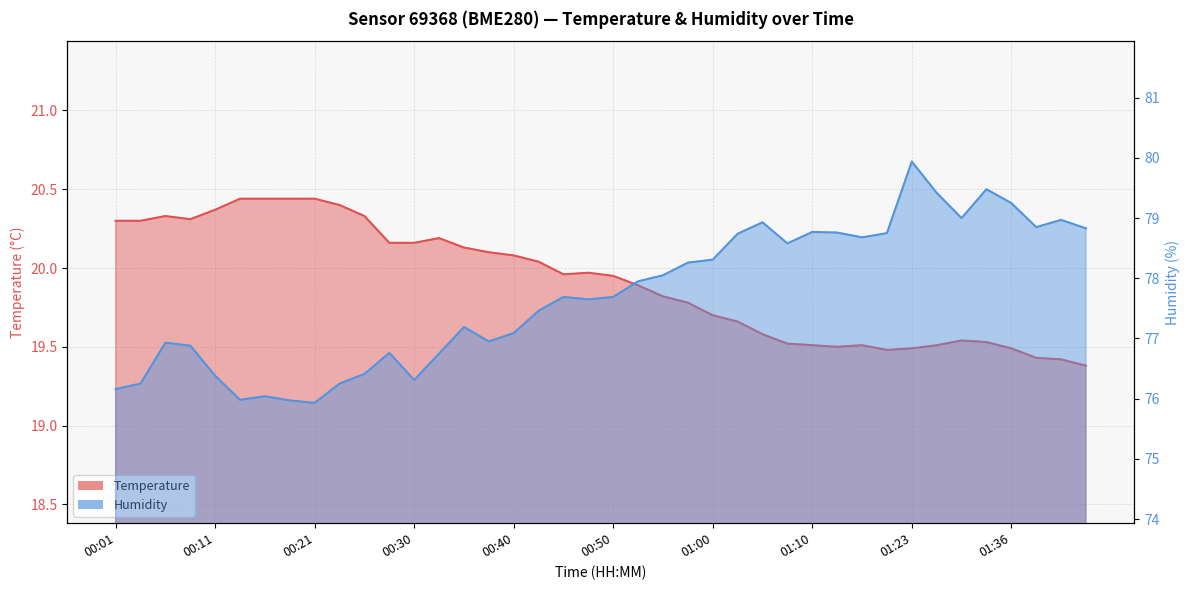

At which category does Humidity reach its first local peak?

00:06